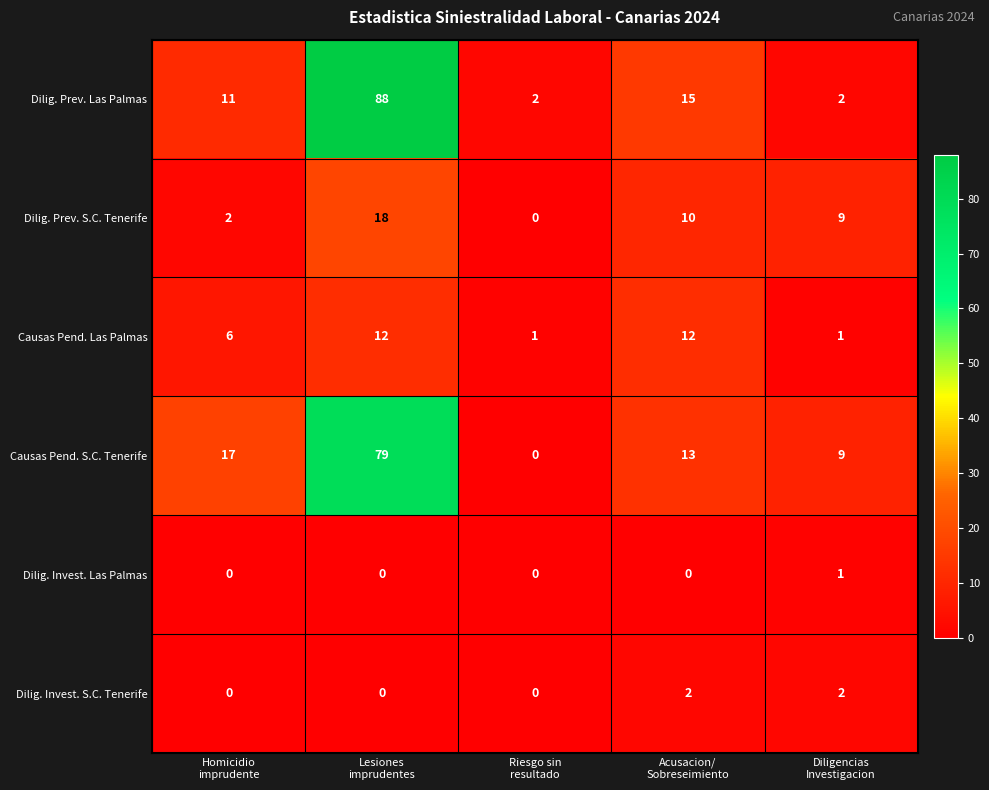

Which series has the widest spread of values?

Dilig. Prev. Las Palmas